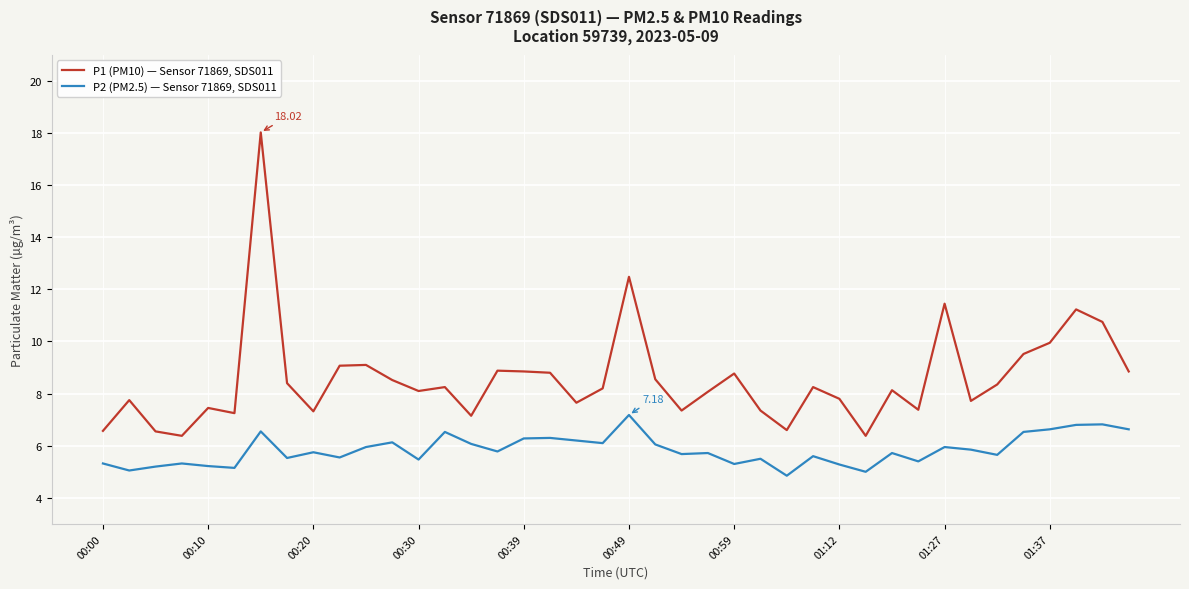

What is the difference between the maximum and minimum values in the P2 (PM2.5) — Sensor 71869, SDS011 series?

2.3